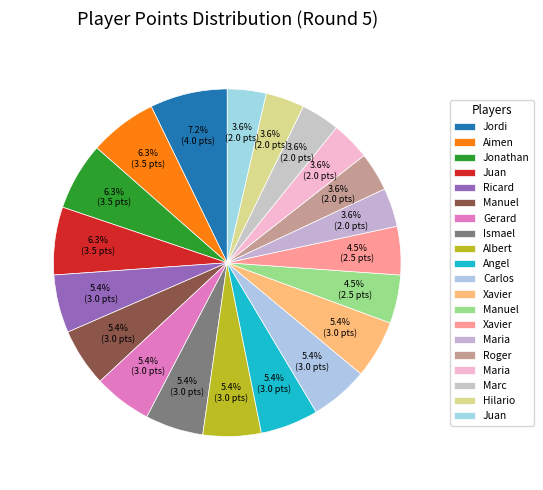

How many segments does this pie chart have?

20